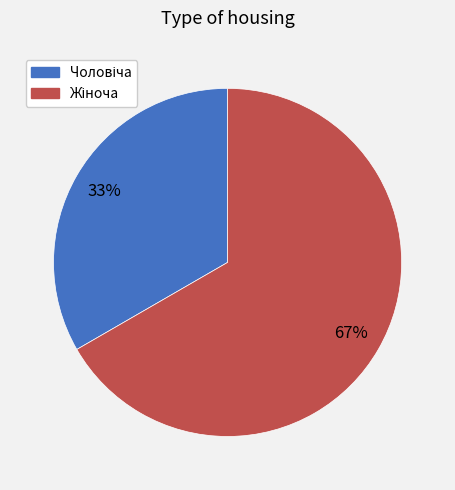

To the nearest percent, what is the average slice percentage?

50%